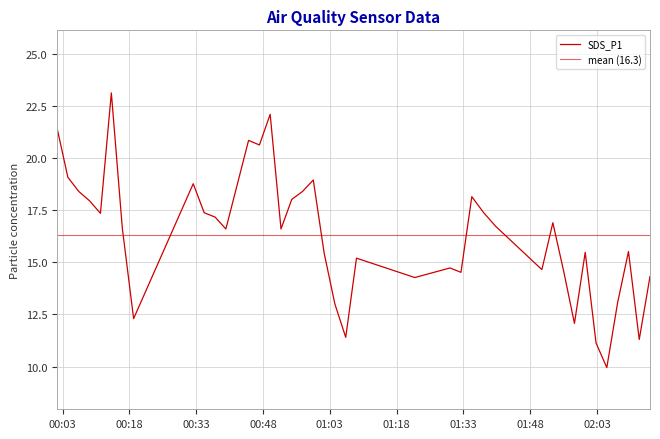

How many values exceed 16?

22